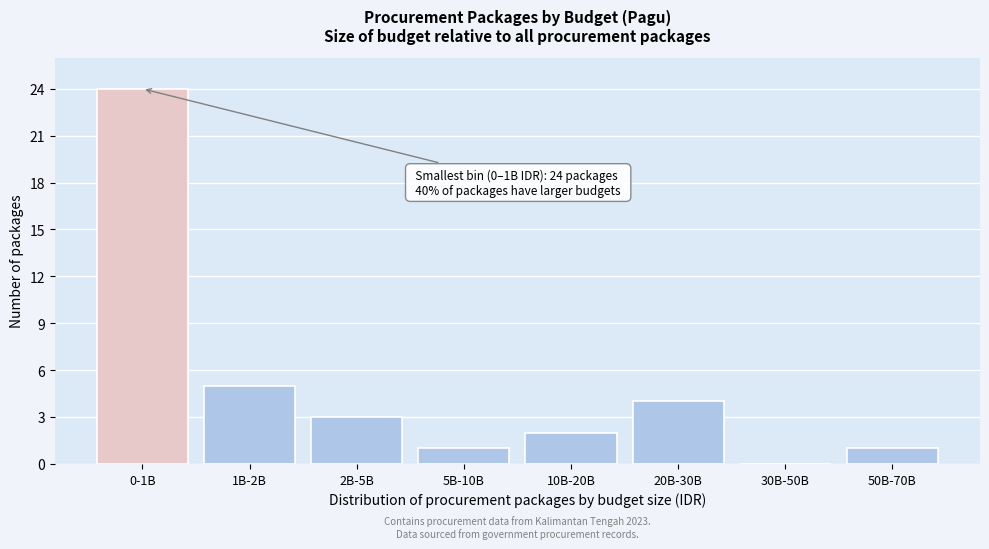

Reading right to left, list all the values displayed in this chart.

50B-70B=1	30B-50B=0	20B-30B=4	10B-20B=2	5B-10B=1	2B-5B=3	1B-2B=5	0-1B=24